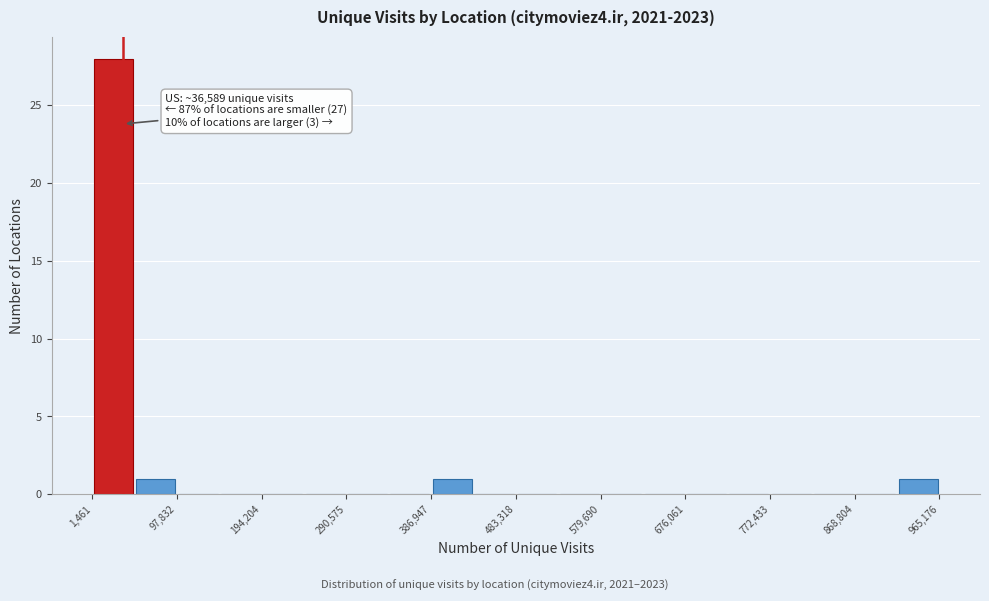

Over which range of the x-axis is the bar tallest?

0 to 50000